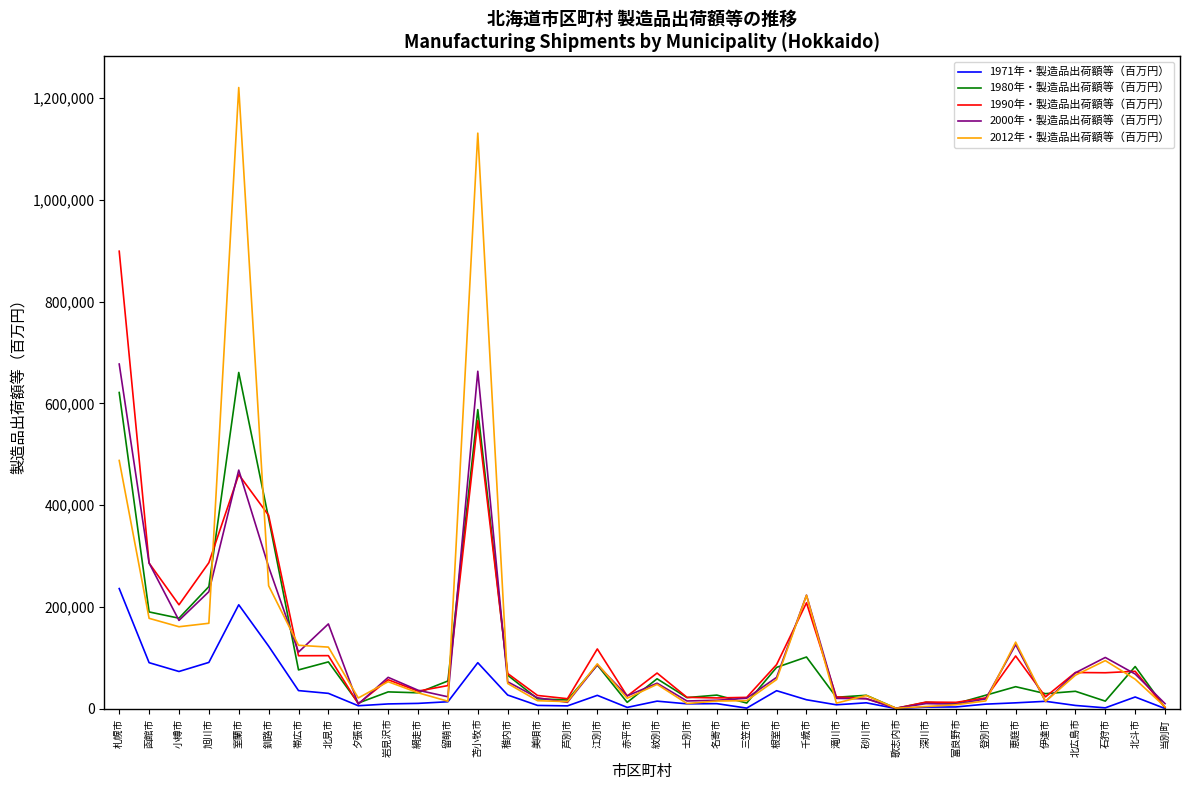

What is the minimum value shown in the chart?

293